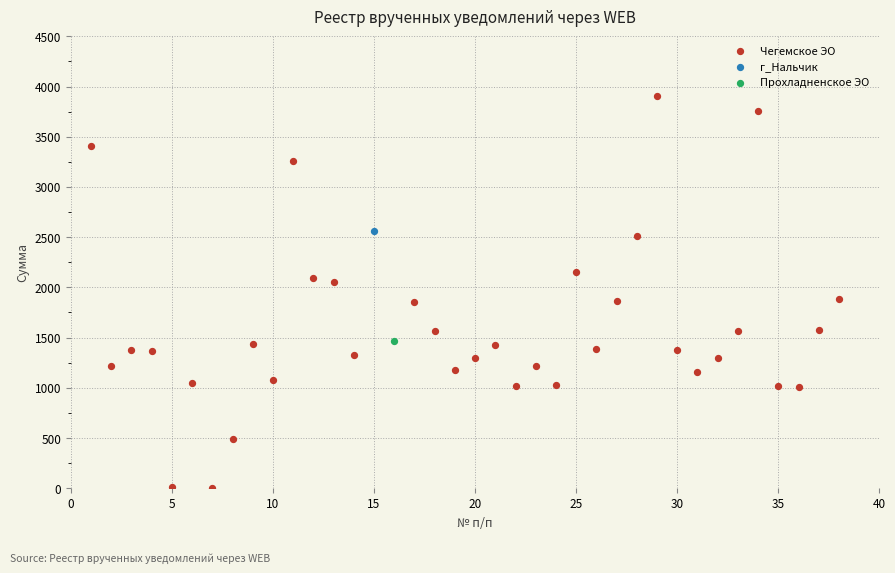

What are all the series names shown in the legend?

Чегемское ЭО, г_Нальчик, Прохладненское ЭО